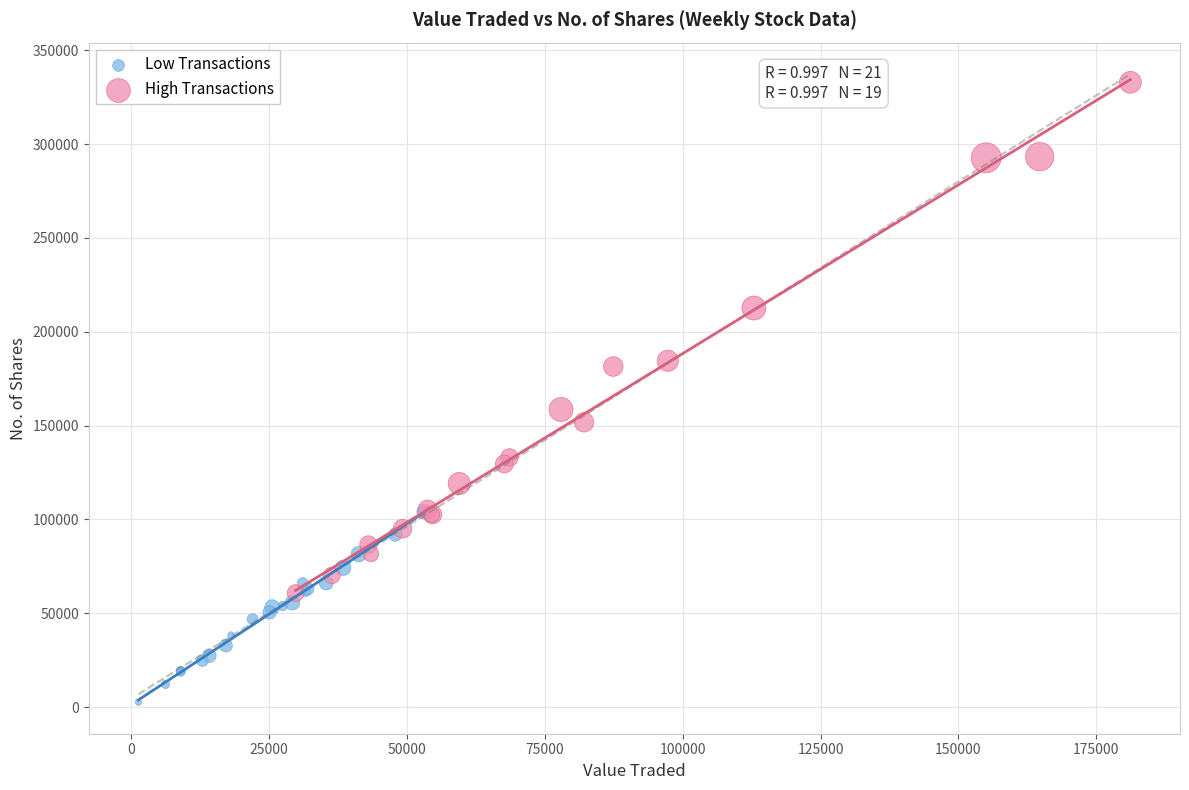

Which series has the widest spread of Y values?

High Transactions